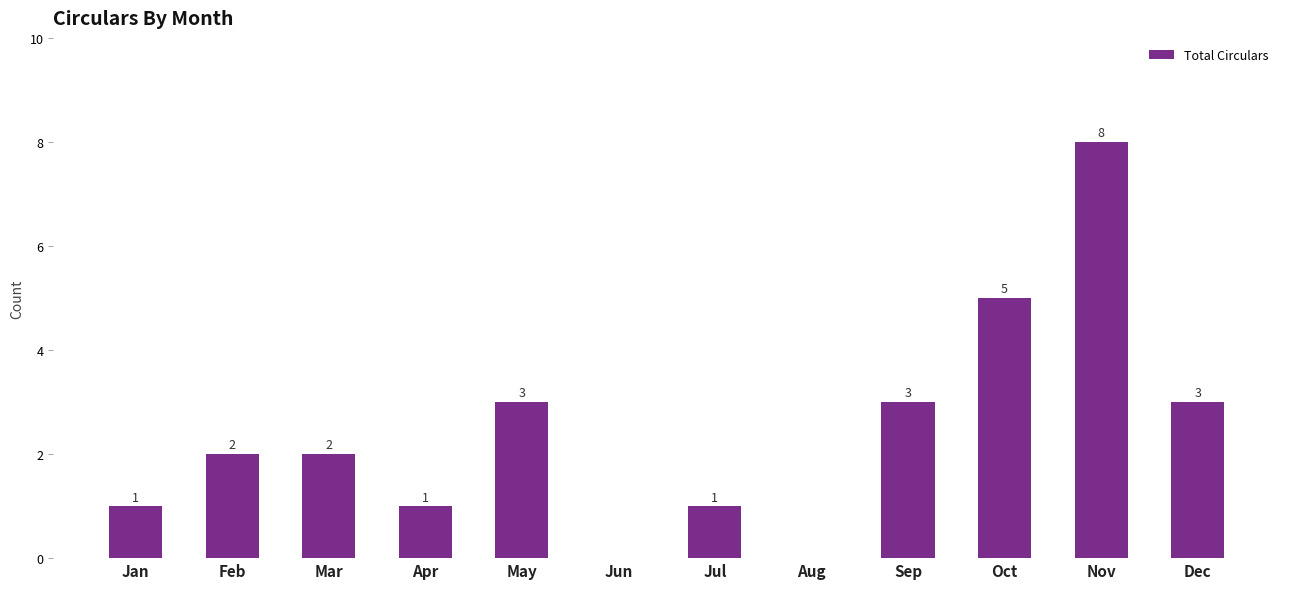

How many values are between 1 and 3?

8